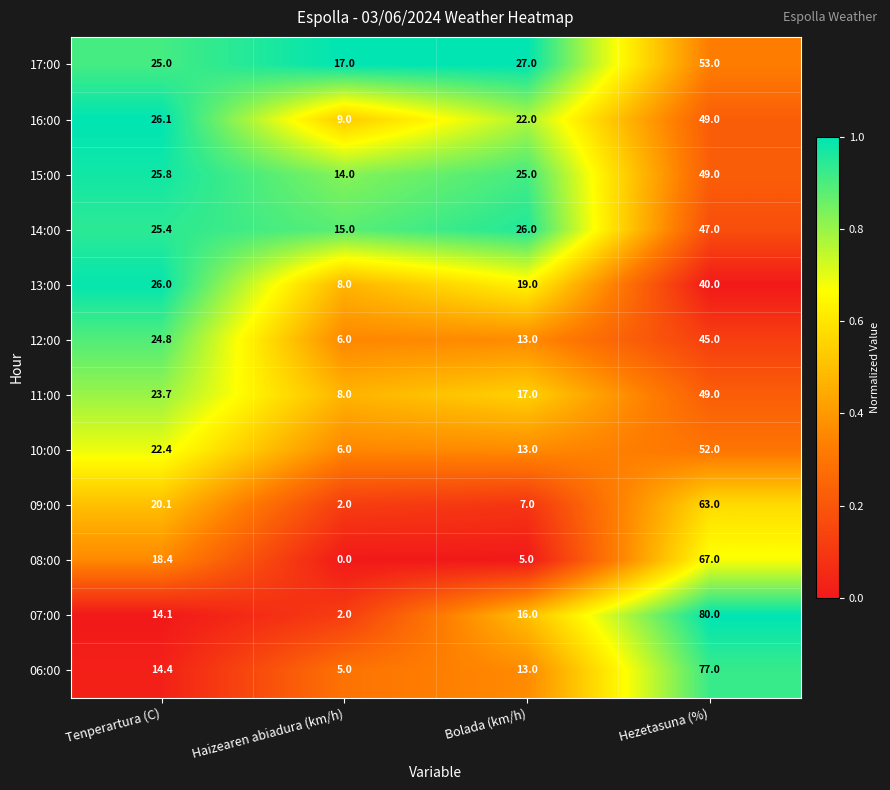

What is the difference between the 07:00 values at Bolada (km/h) and Tenperartura (C)?

1.9